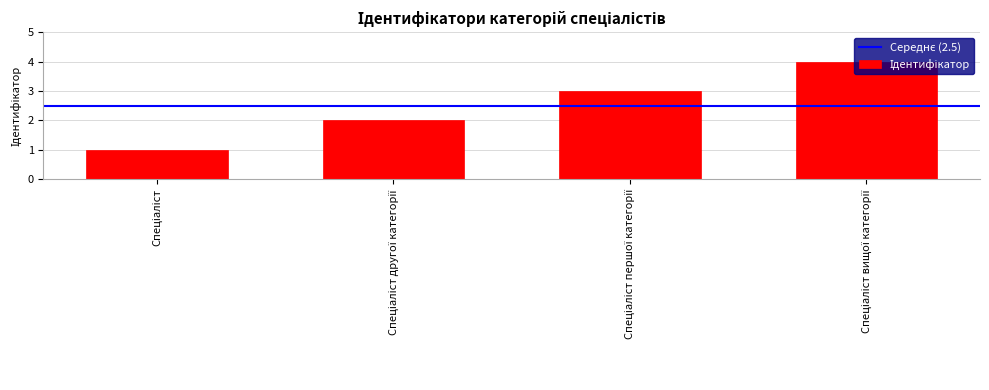

What is the maximum value shown in the chart?

4